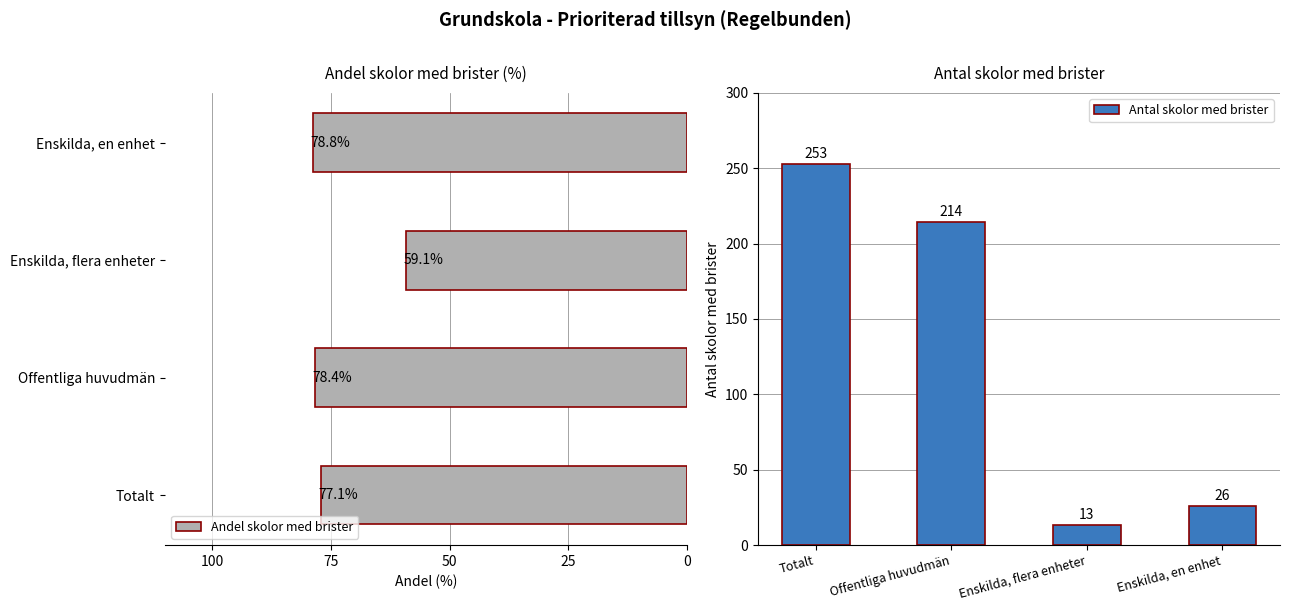

Which series has the largest range (max minus min)?

Antal skolor med brister